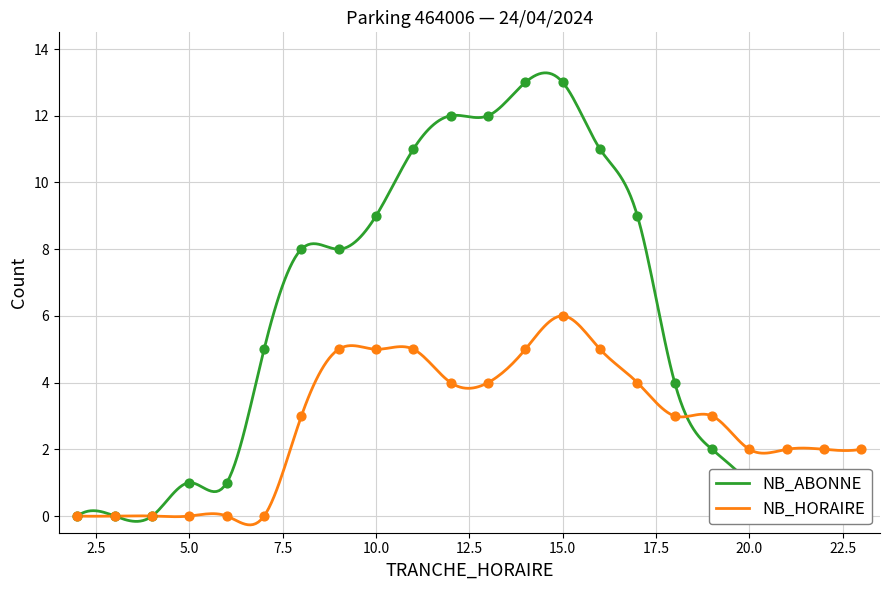

What is the total value across all series at 21?

2